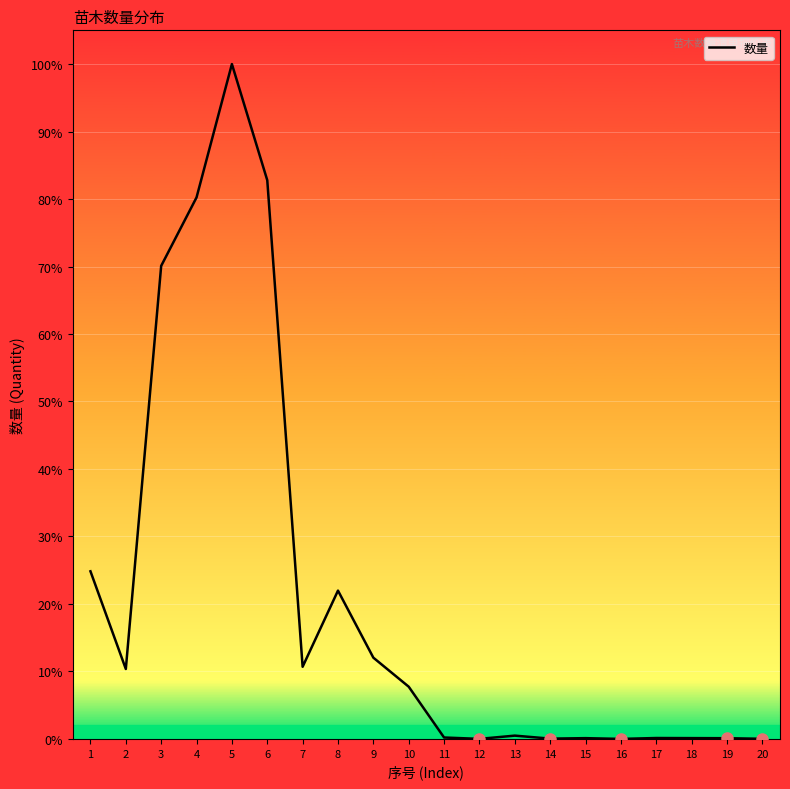

Does the chart have visible grid lines?

Yes